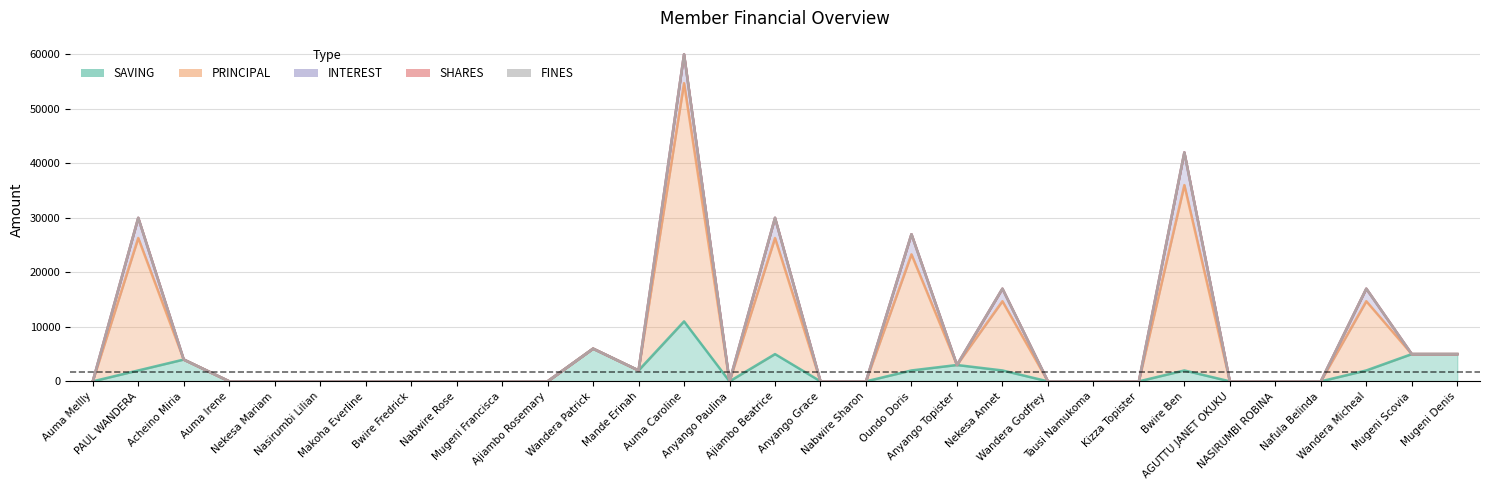

Where is the first local minimum for PRINCIPAL?

Anyango Paulina